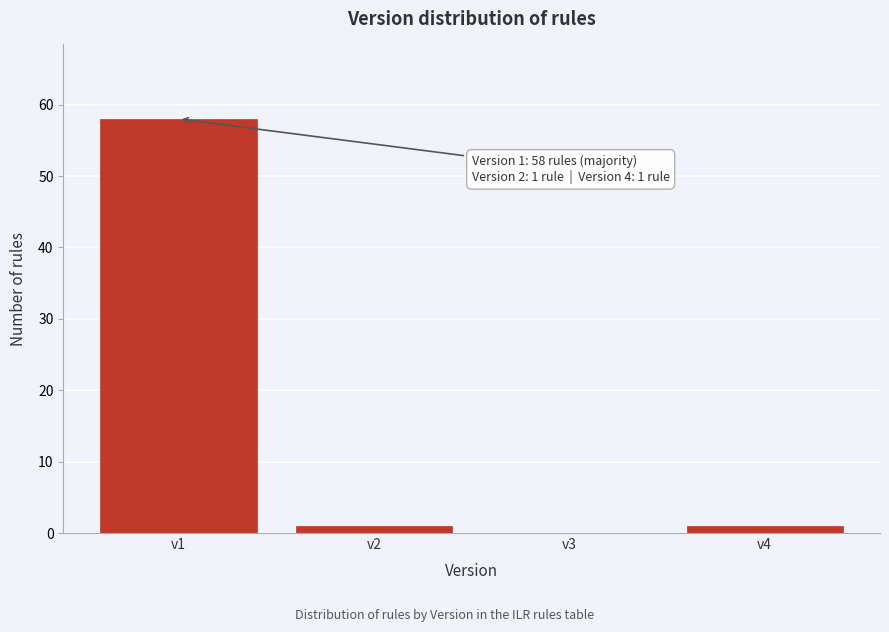

Reading left to right, transcribe all the data shown in this chart.

v1=58	v2=1	v3=0	v4=1